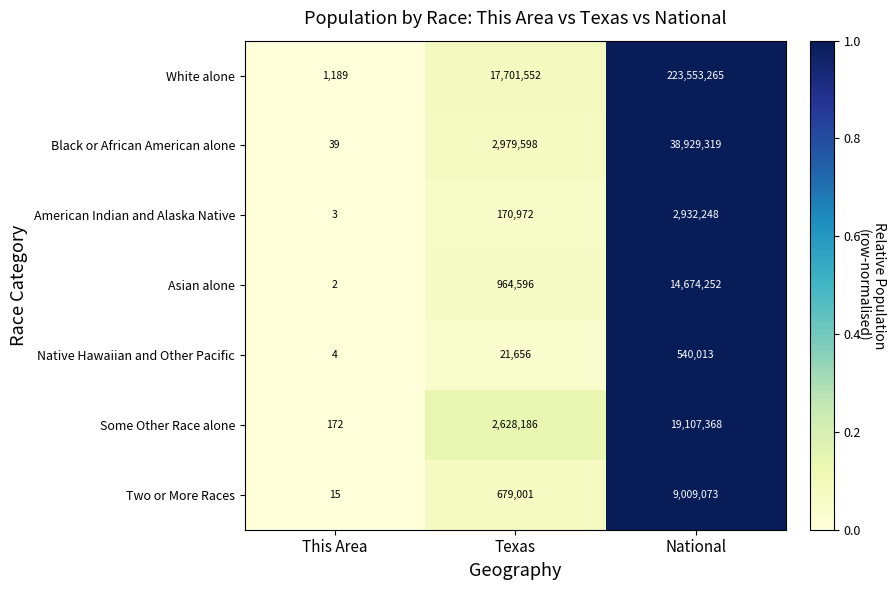

Is it true that Two or More Races equals 679001 at Texas?

True